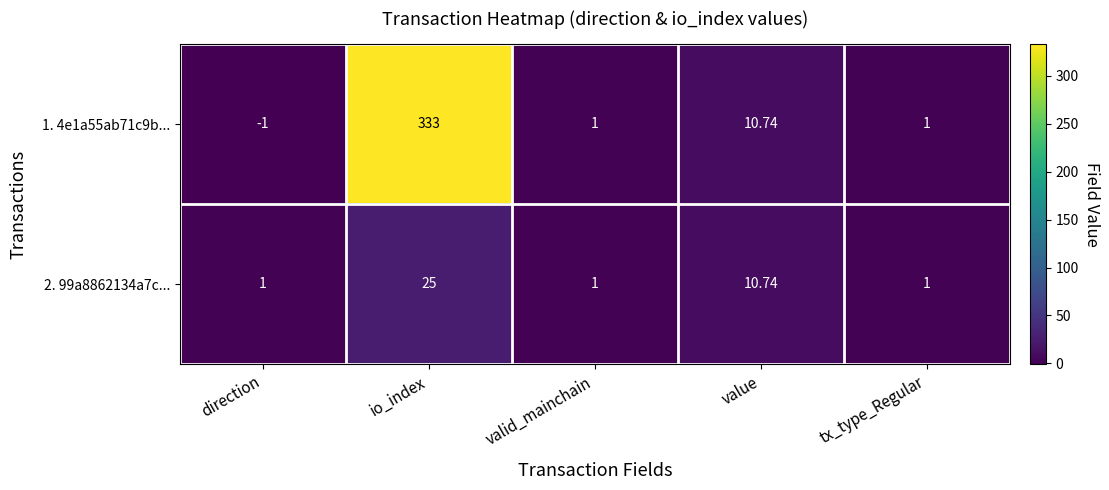

At which label is 1. 4e1a55ab71c9b... closest to 166?

value